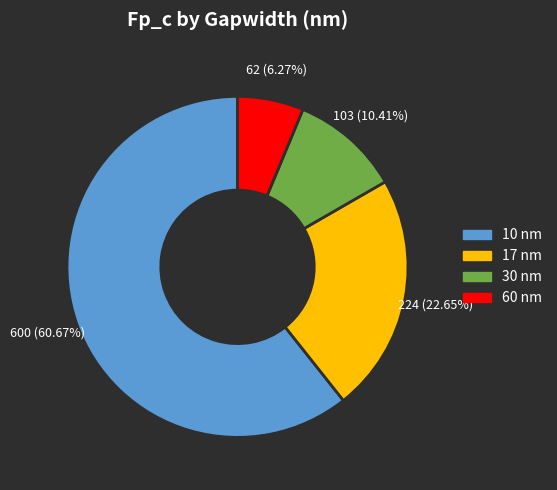

The 10 slice represents 61% of the pie. True or false?

True